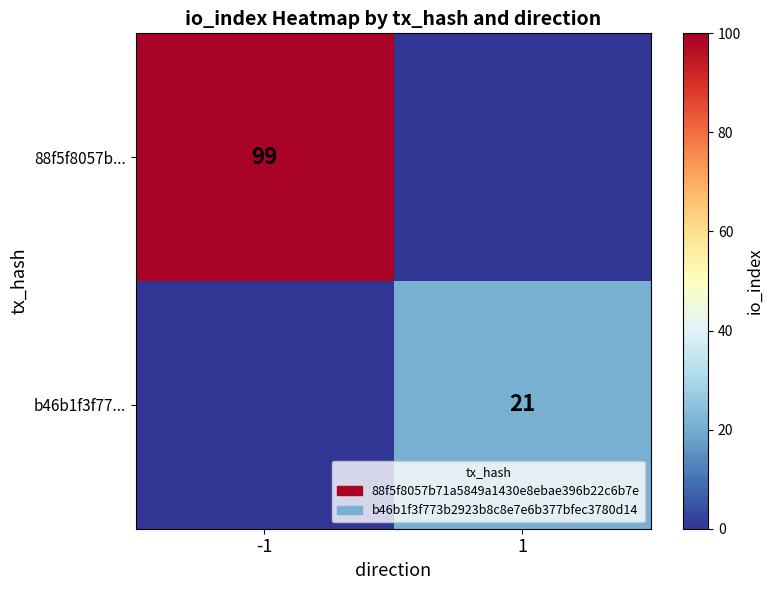

The value of b46b1f3f77... at 1 is 31. True or false?

False